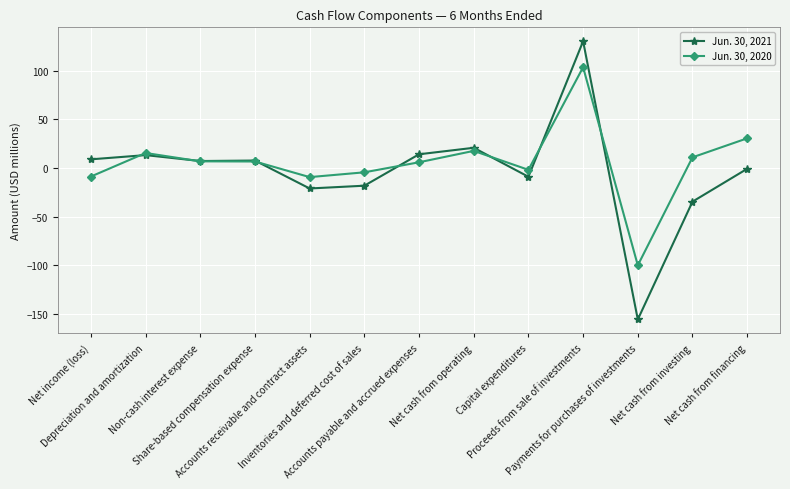

What is the value of the Jun. 30, 2021 point at the 8th from the left?

20.7